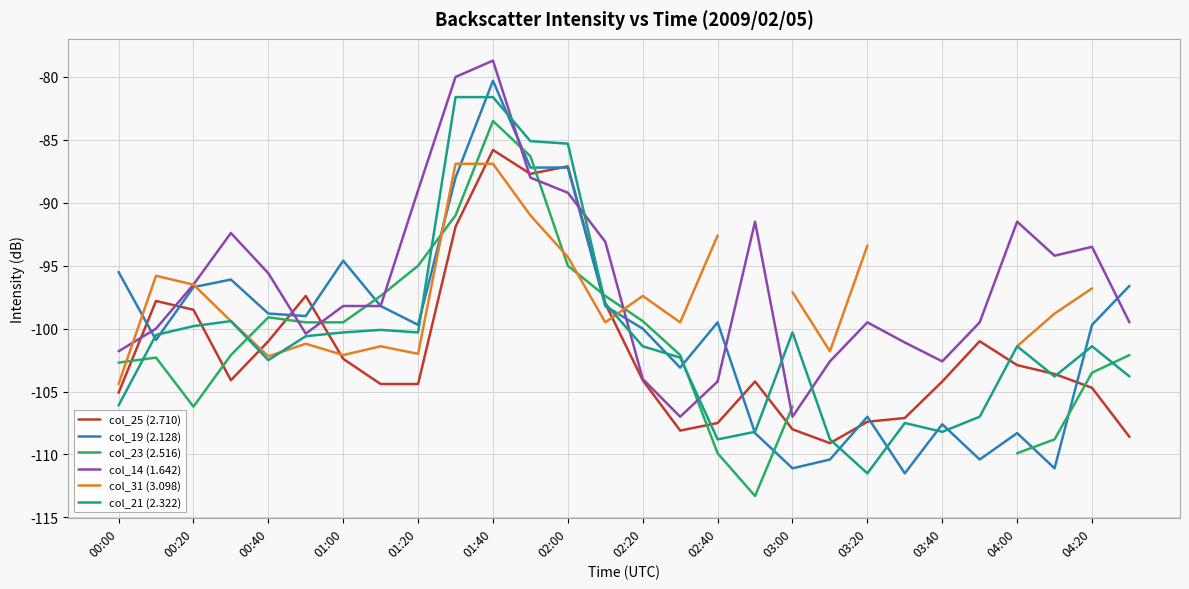

What is the difference between the col_14 (1.642) values at 03:20 and 01:00?

1.3